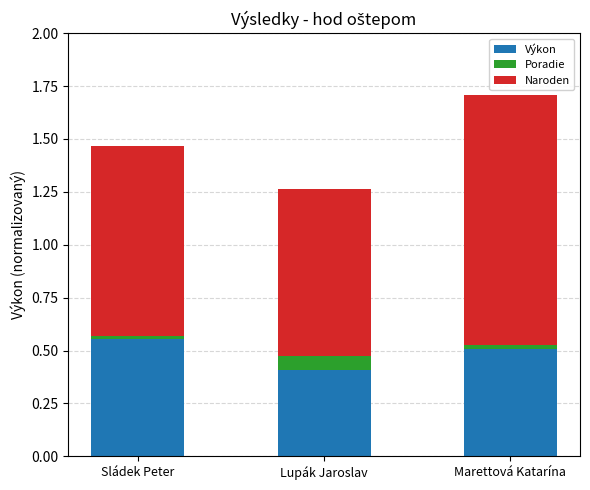

What are all the series names shown in the legend?

Výkon, Poradie, Naroden